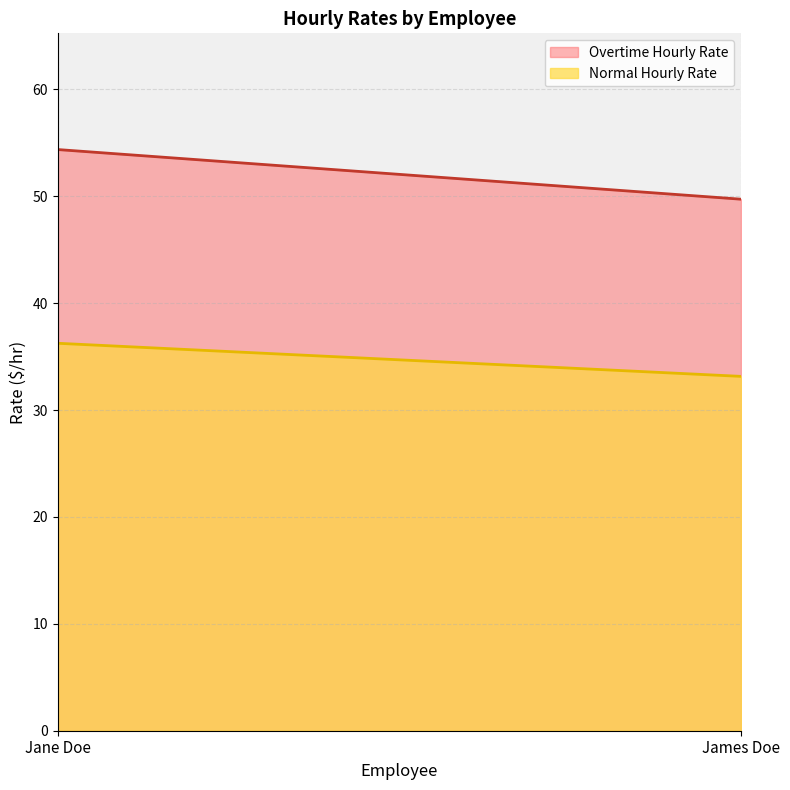

Which series has the largest total across all categories?

Overtime Hourly Rate